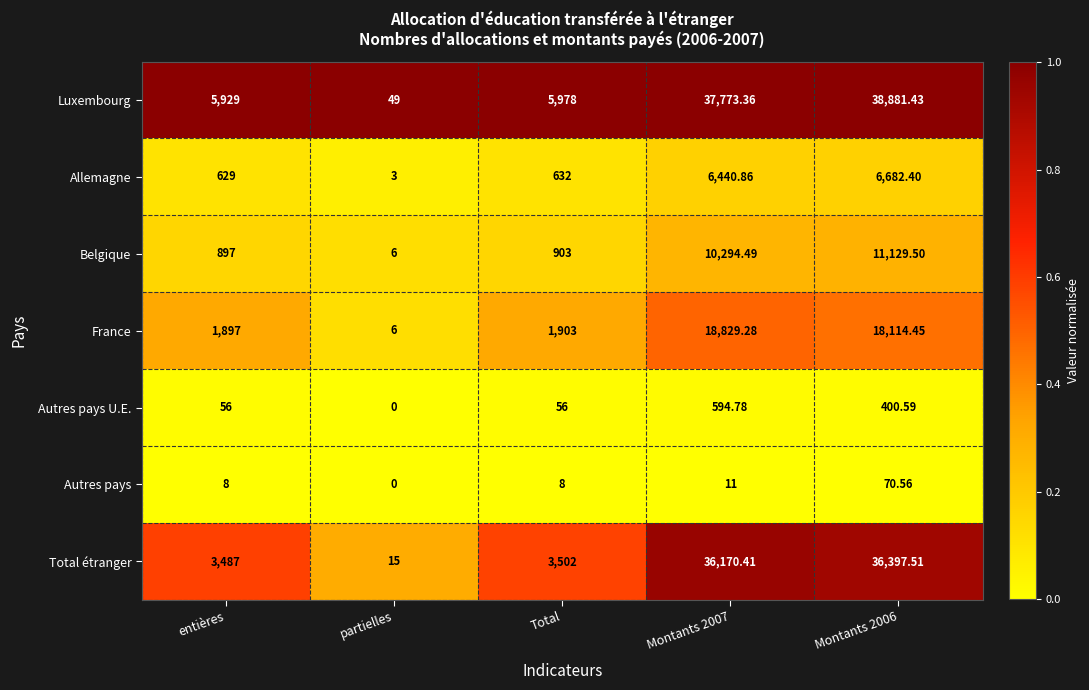

At which label is France closest to 9417?

Total